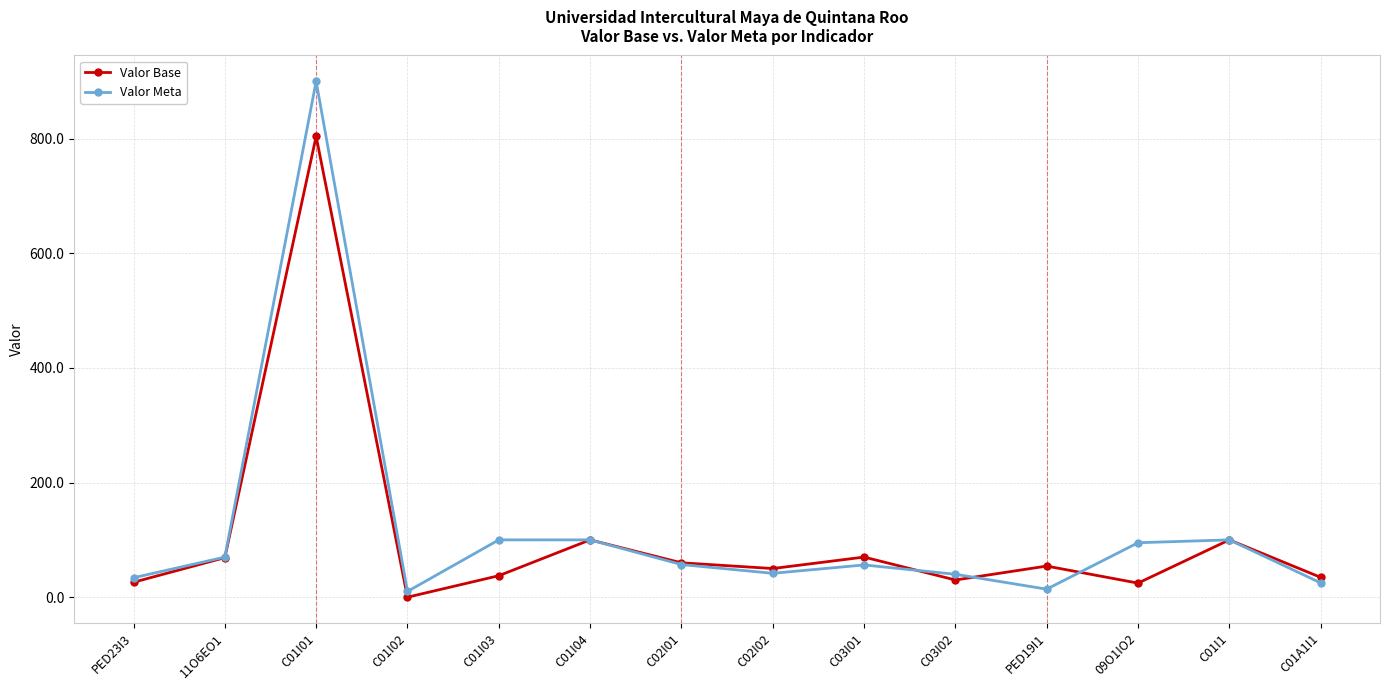

What is the average value of the Valor Base series?

104.3